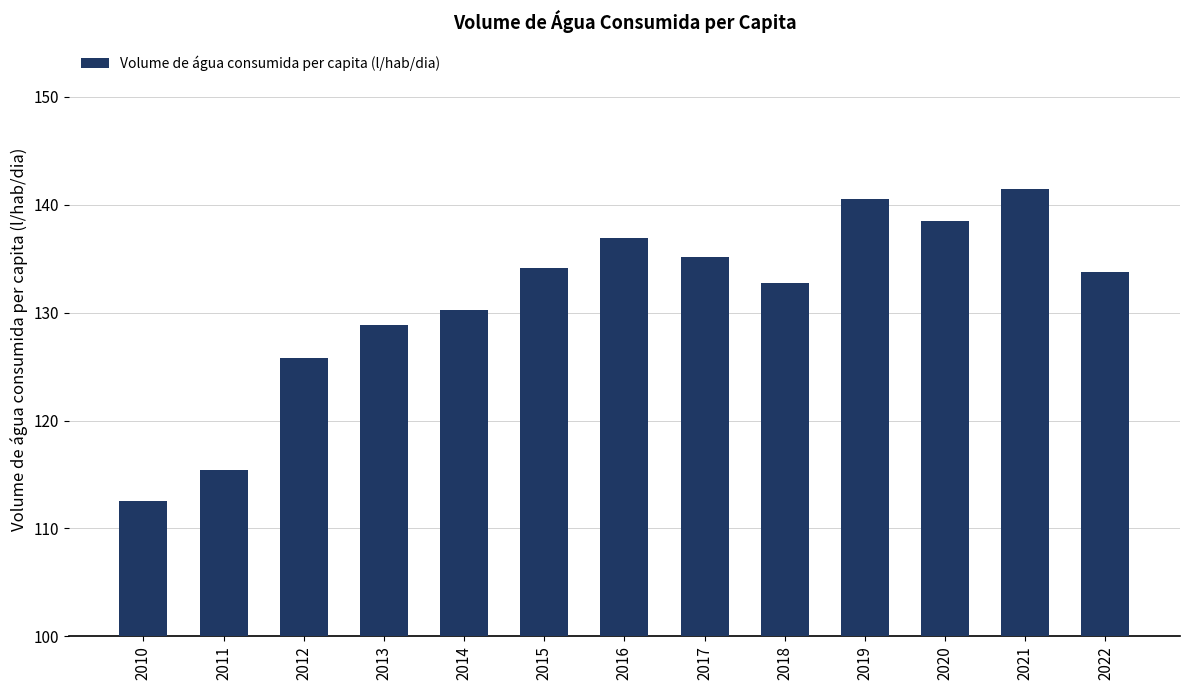

Read the value at 2019.

140.5